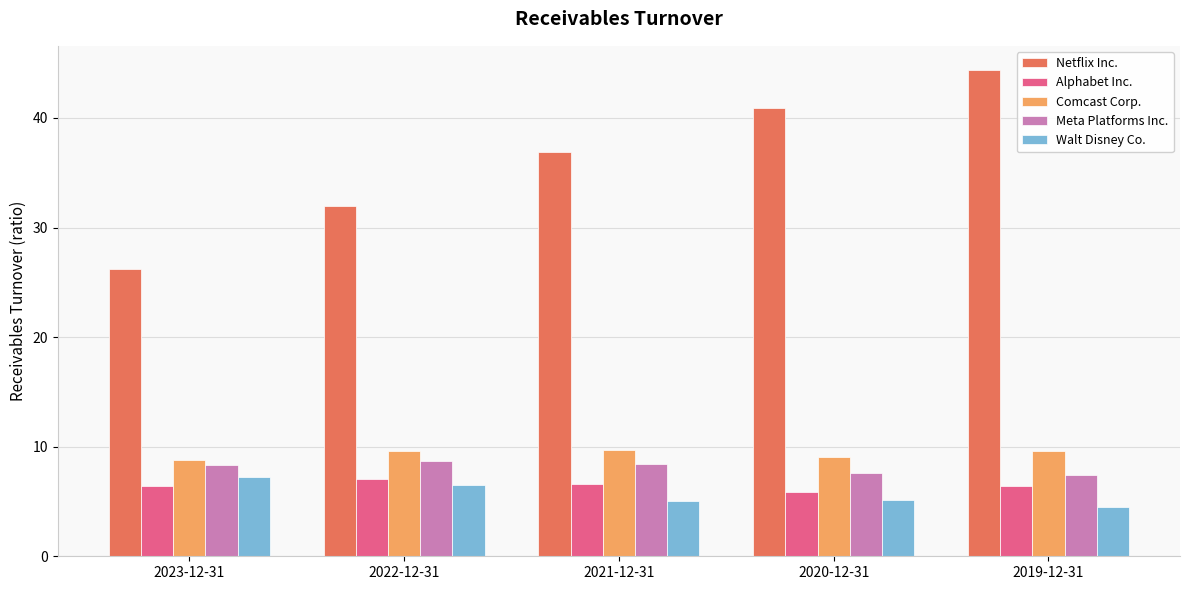

What is the minimum value for Alphabet Inc.?

5.9